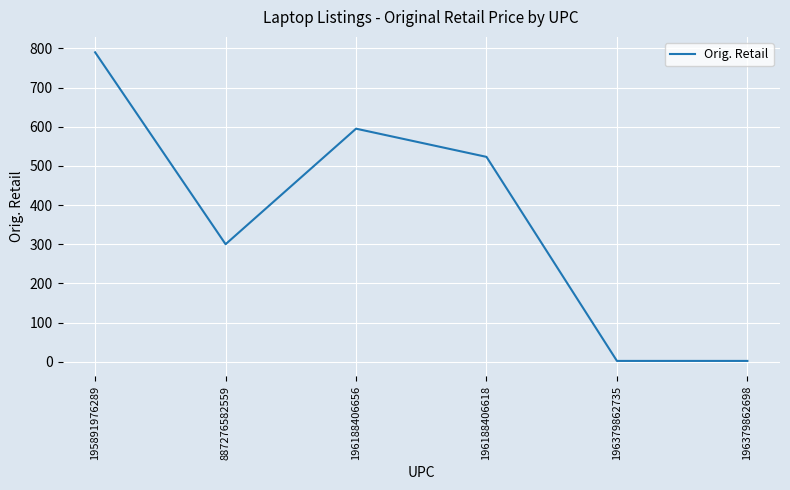

What is the smallest value displayed?

2.0